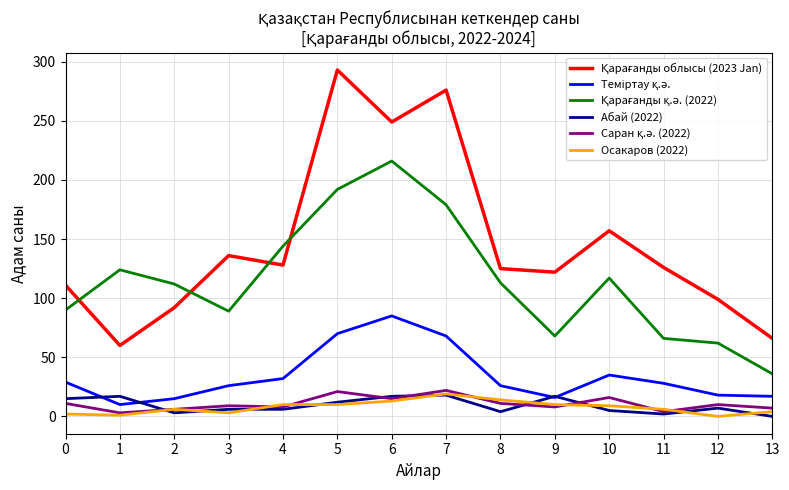

What is the maximum value shown in the chart?

293